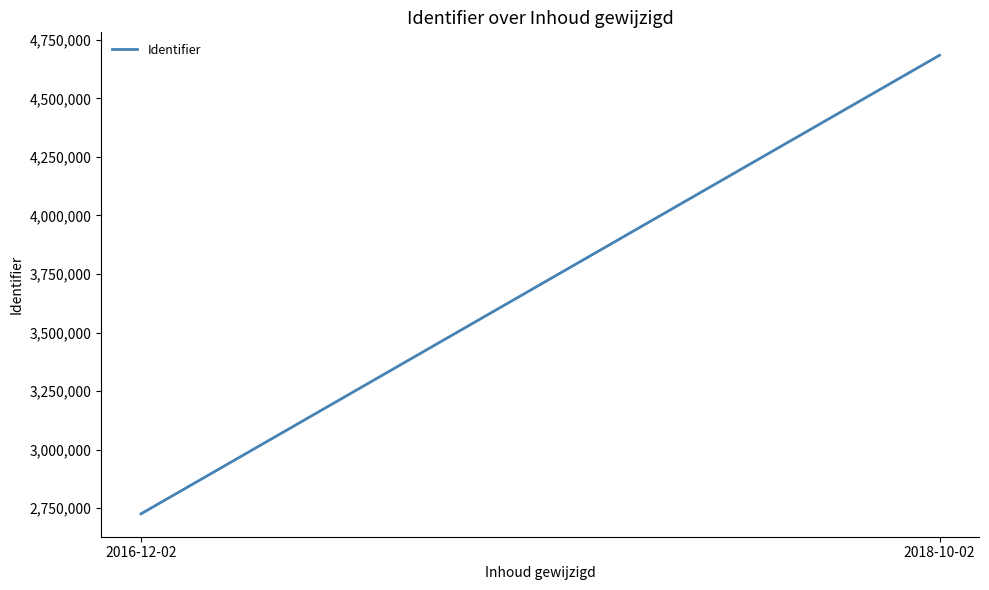

How many lines are shown in the chart?

1